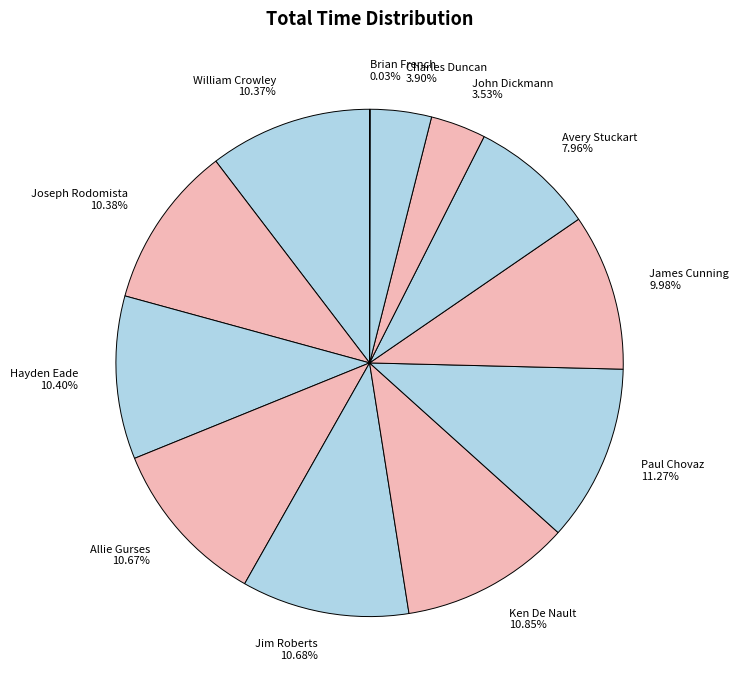

The Paul Chovaz slice represents 1% of the pie. True or false?

False